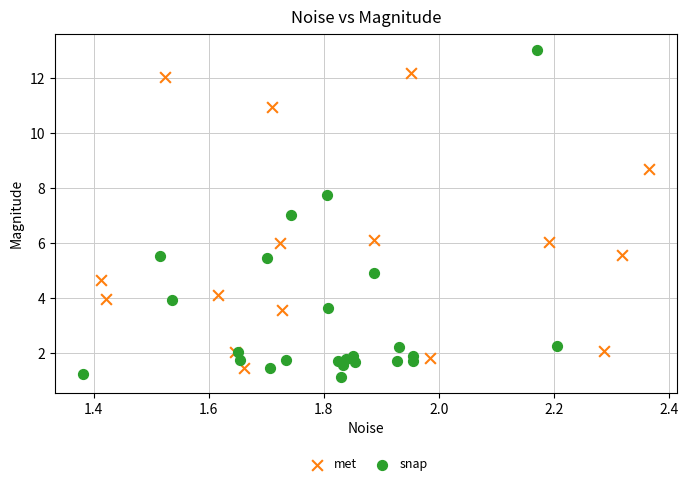

Which series contains the highest Y value?

snap